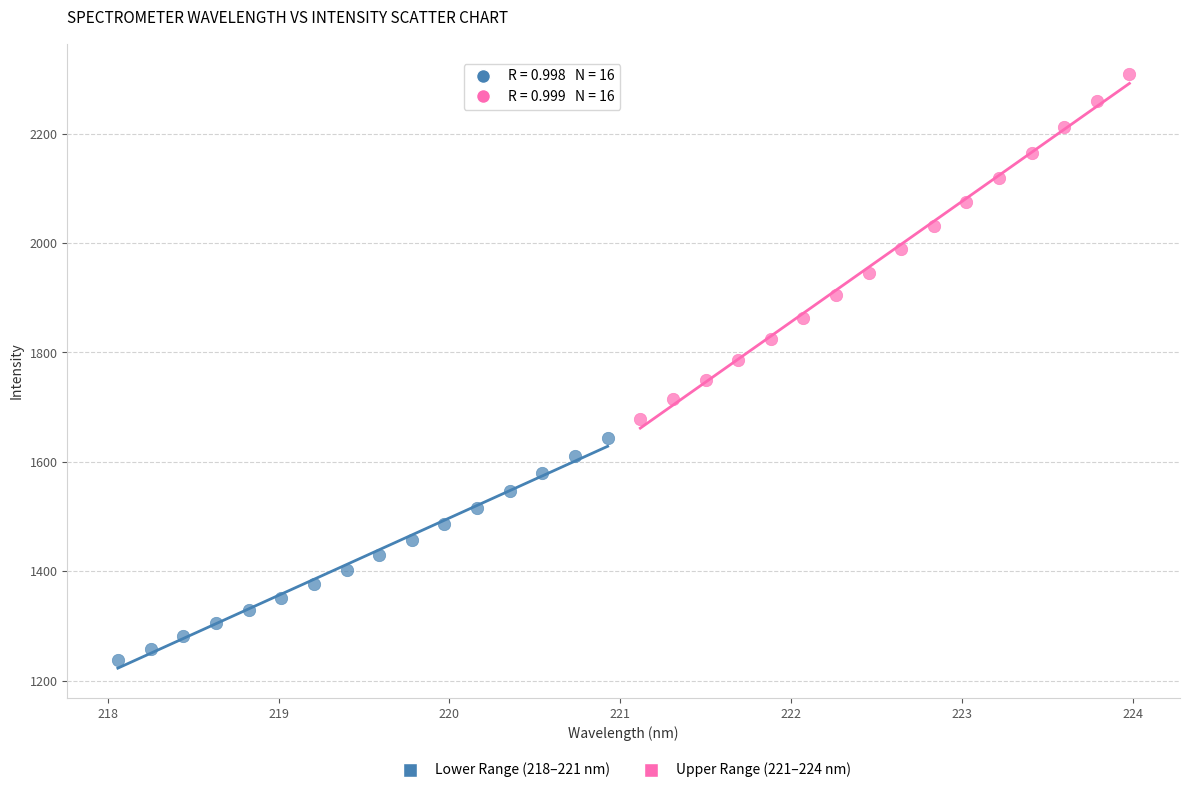

What are all the series names shown in the legend?

Lower Range (218–221 nm), Upper Range (221–224 nm)